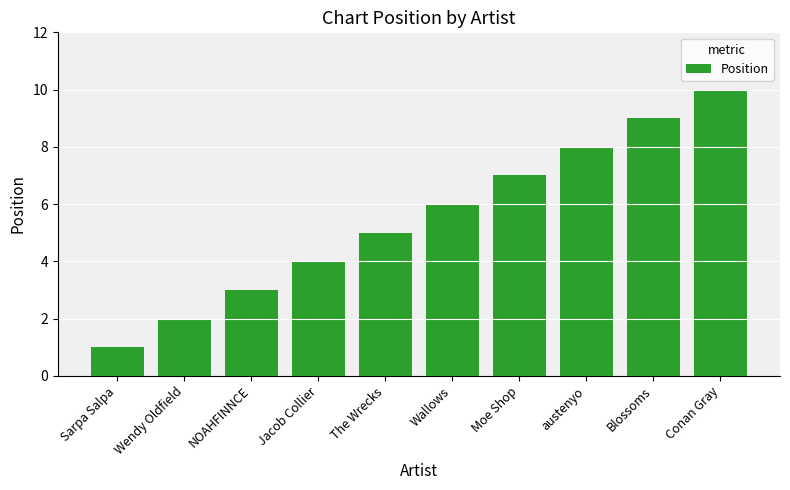

At which category does the chart reach its minimum across all series?

Sarpa Salpa